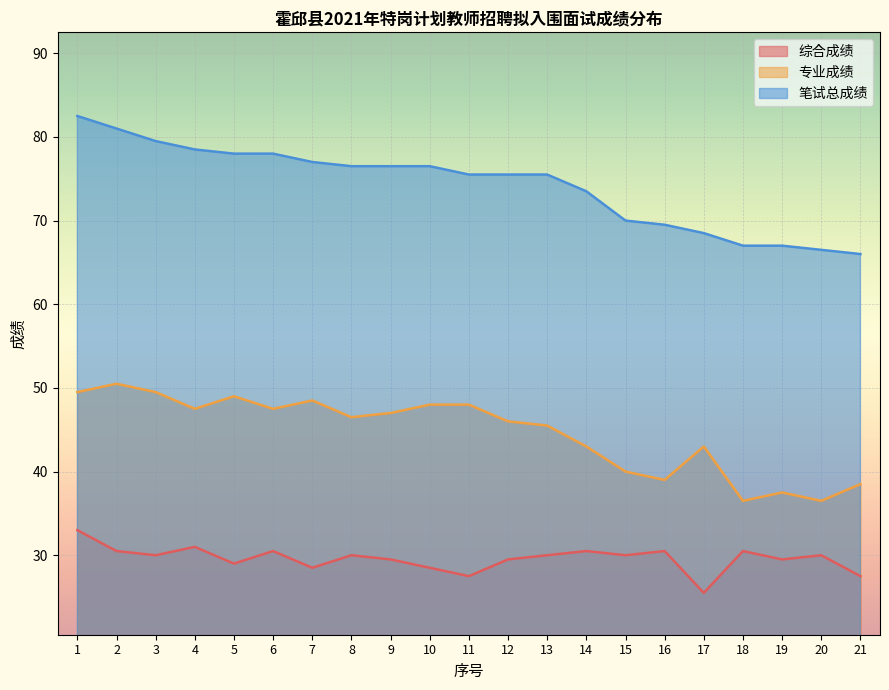

What is the value of the 笔试总成绩 point at the 10th from the left?

76.5